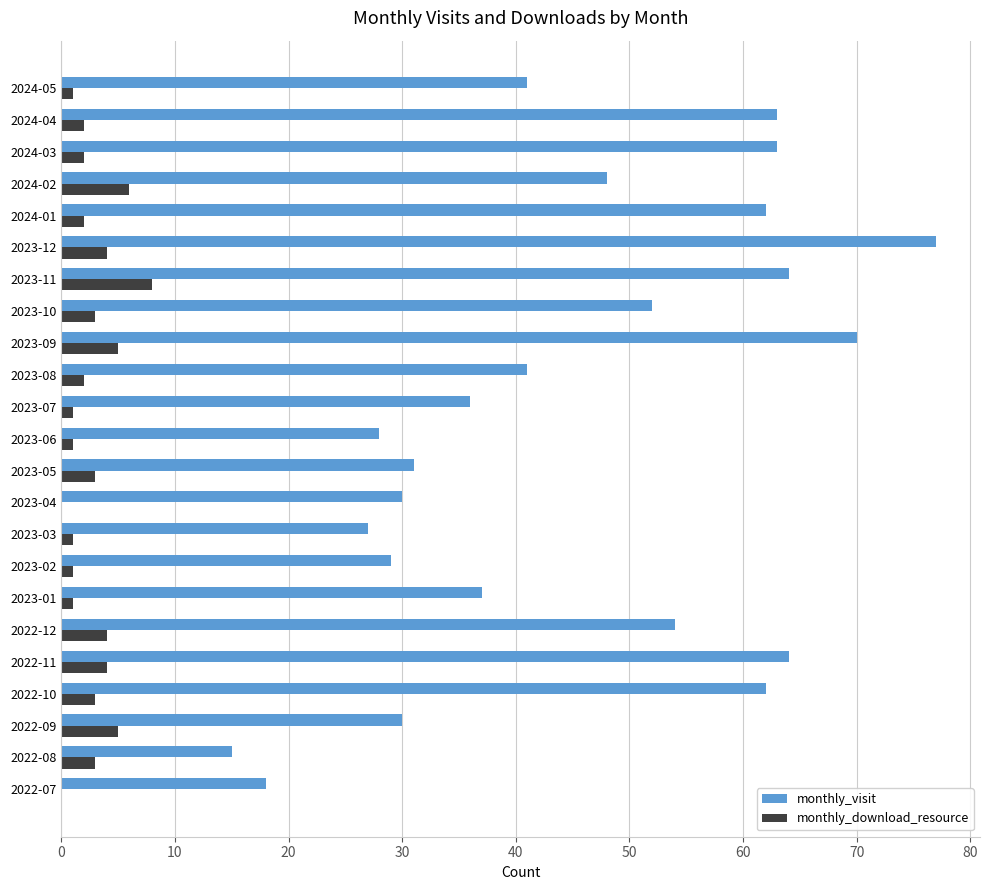

What is the total value across all series at 2022-09?

35